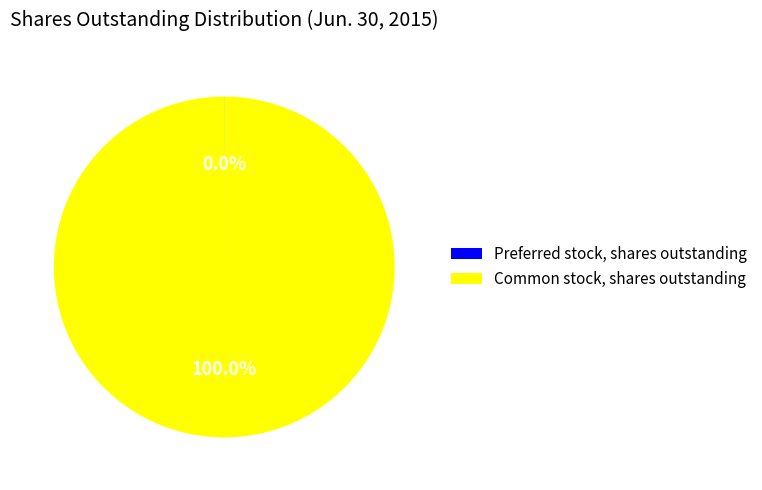

Which slice is the largest?

Common stock, shares outstanding